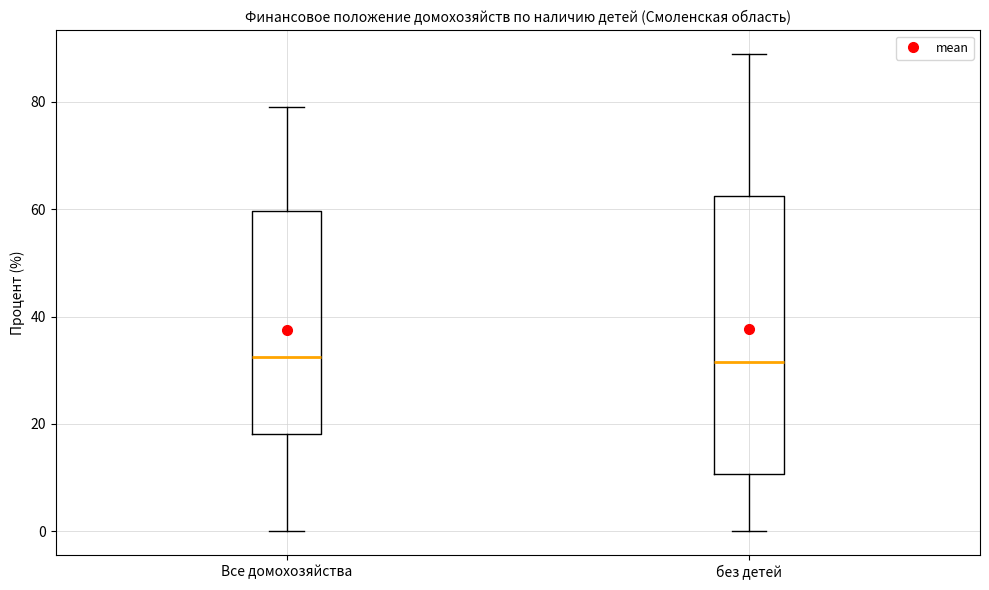

Reading left to right, read every box against the y-axis: the position of its median line, the range the box covers, and the ends of its whiskers. The values are not printed on the chart, so give them approximately, as read against the axis.

Все домохозяйства: median 32, box 18 to 60, whiskers 0 to 80
без детей: median 32, box 10 to 62, whiskers 0 to 88